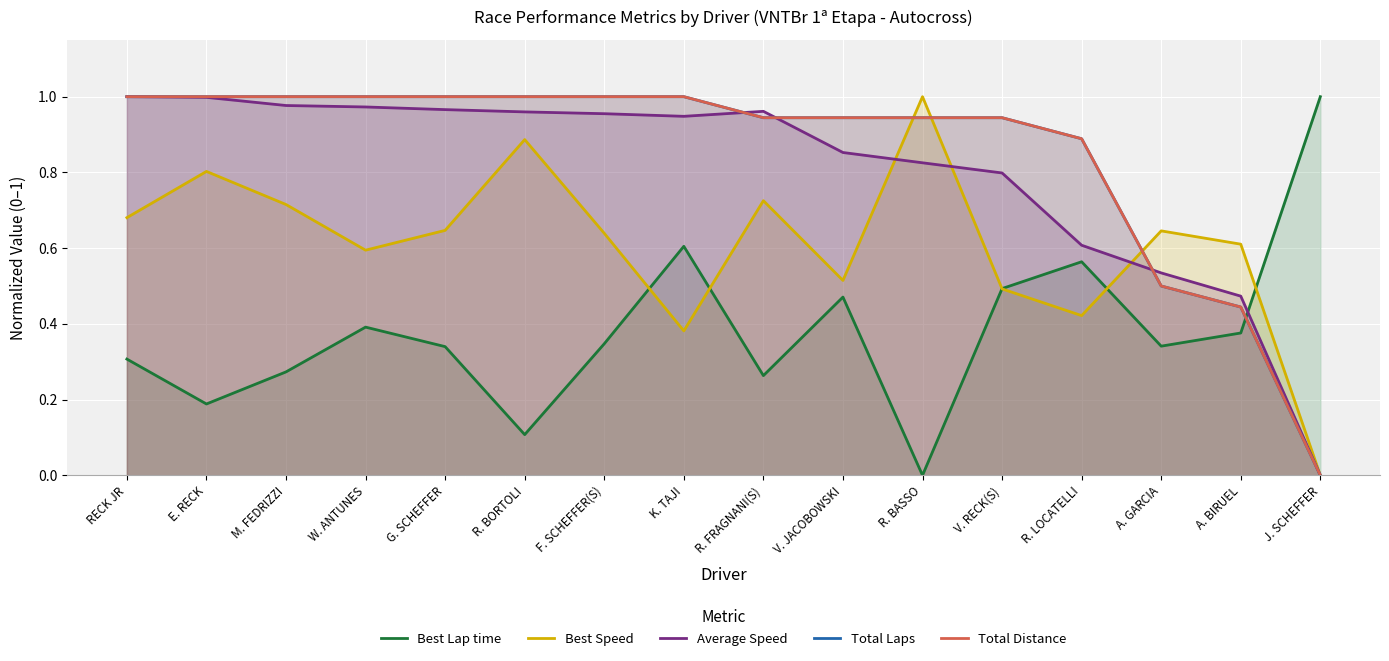

What value does the Average Speed series have at V. JACOBOWSKI?

0.9